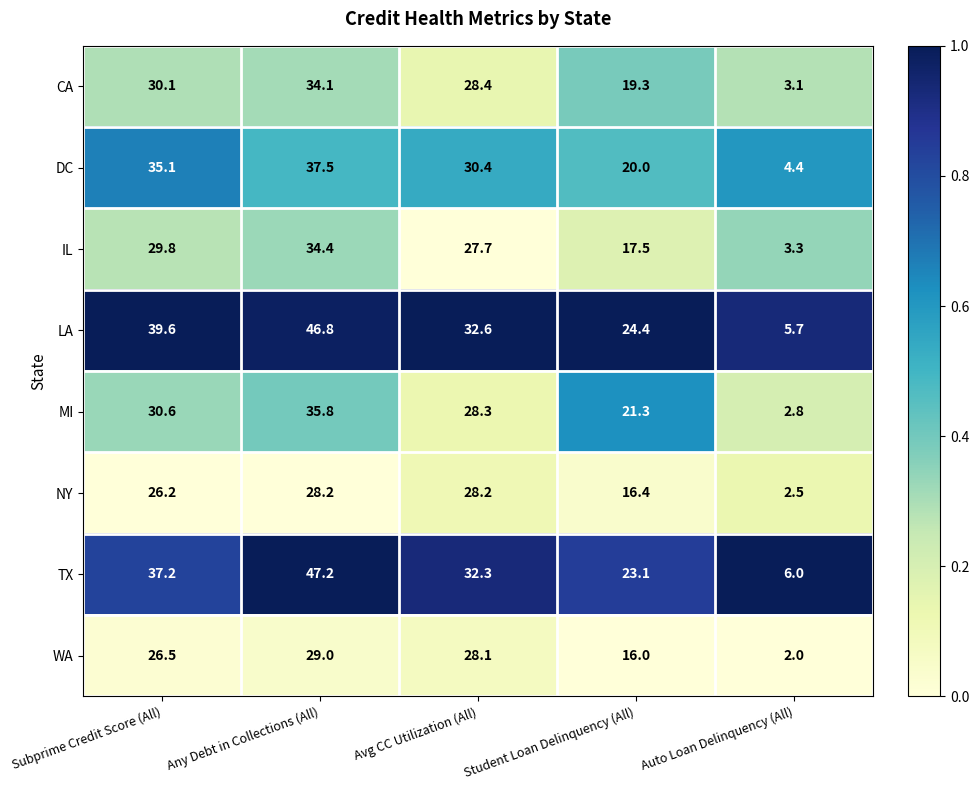

What is the lowest value of the TX series?

6.0